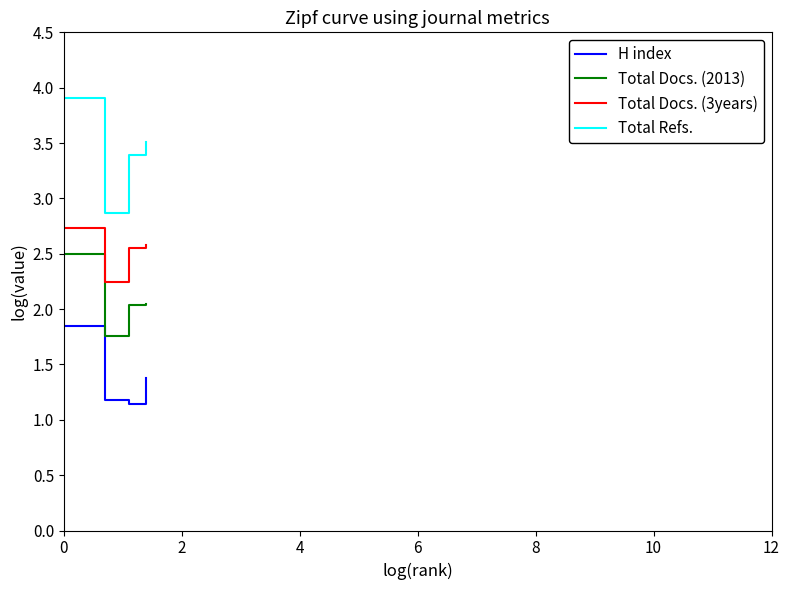

List the series in order of their overall mean, lowest first.

H index, Total Docs. (2013), Total Docs. (3years), Total Refs.